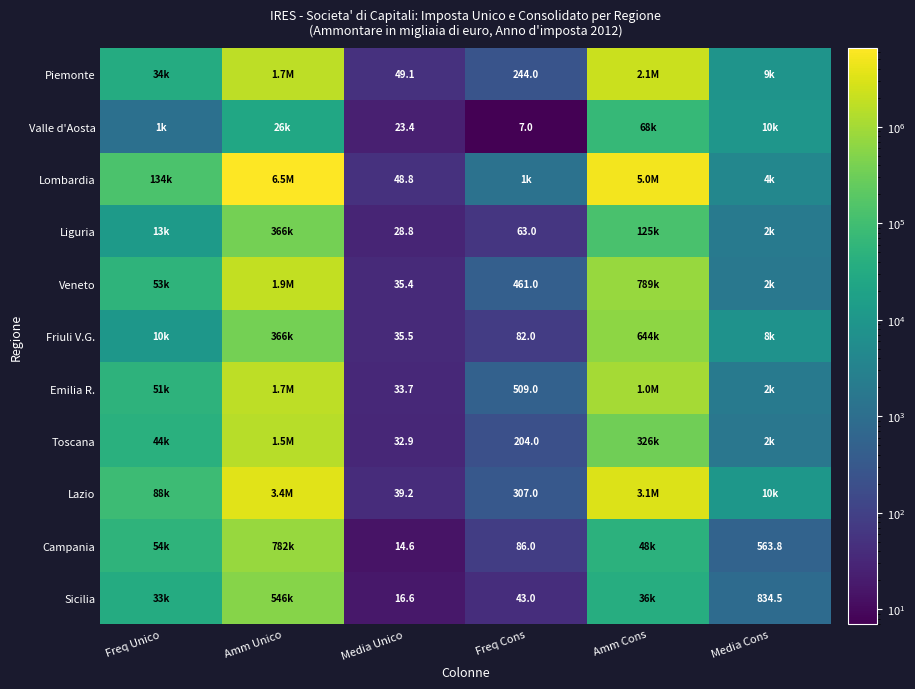

What is the lowest value of the Piemonte series?

49.1